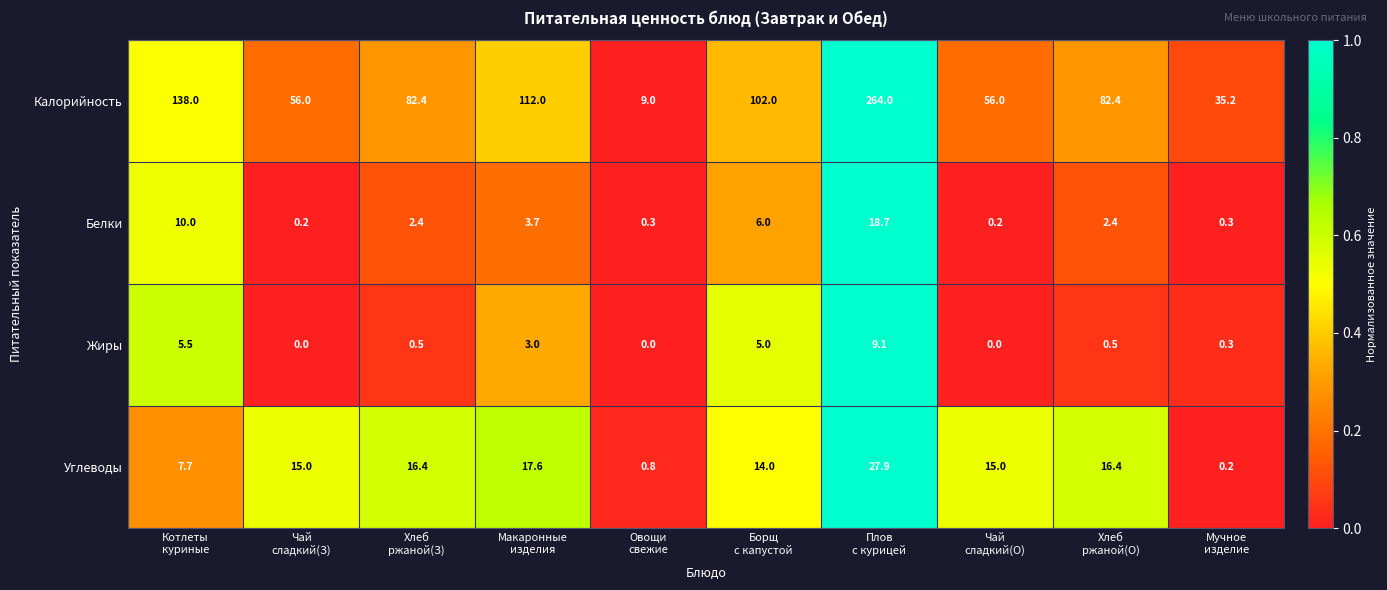

Count the number of data series in this chart.

4